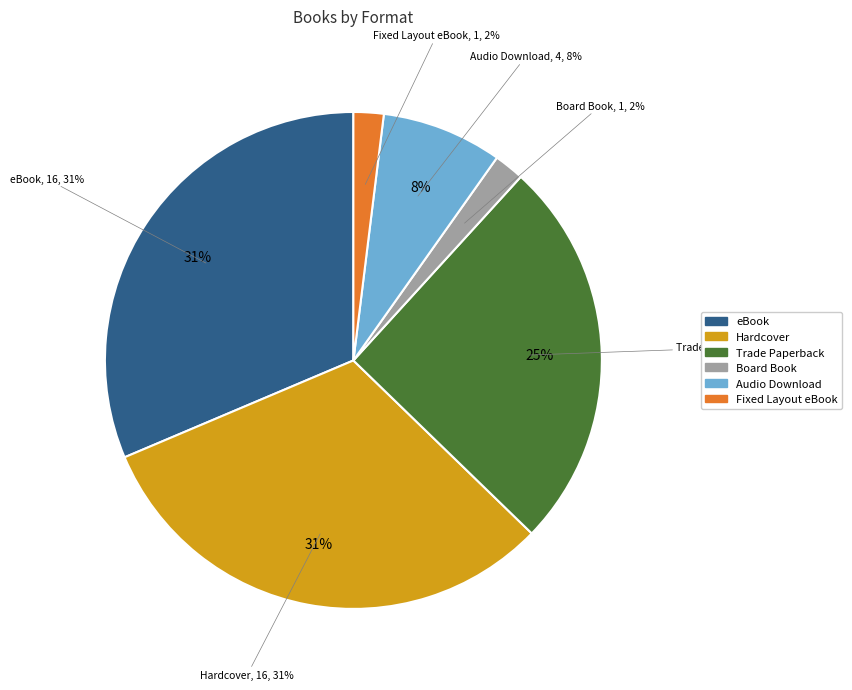

What percentage is NOT represented by Board Book?

98.0%